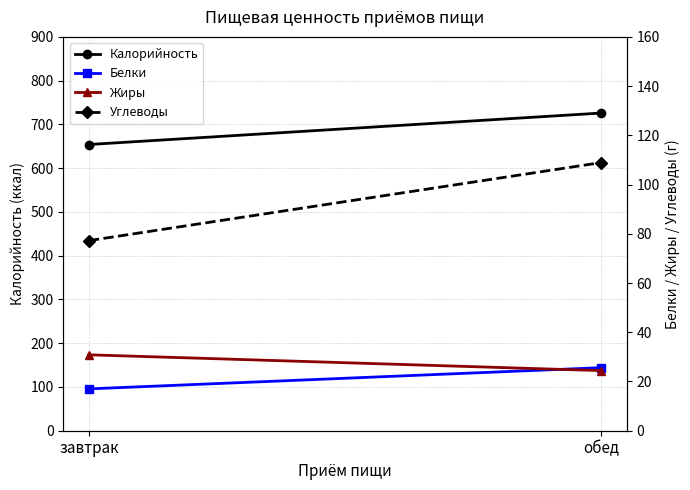

Reading left to right, extract all data points from this chart.

Калорийность: 654.1	726.0
Белки: 17.0	25.6
Жиры: 30.8	24.4
Углеводы: 77.2	108.9